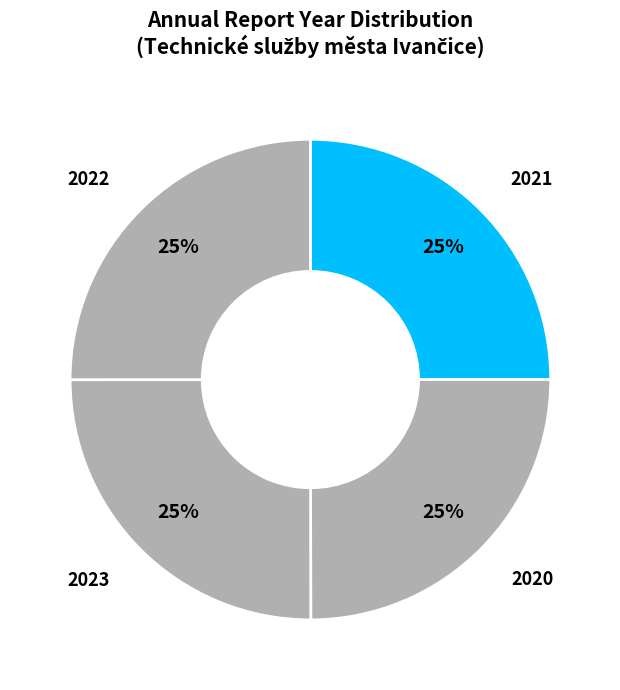

What percentage is the 2022 slice, to the nearest percent?

25%